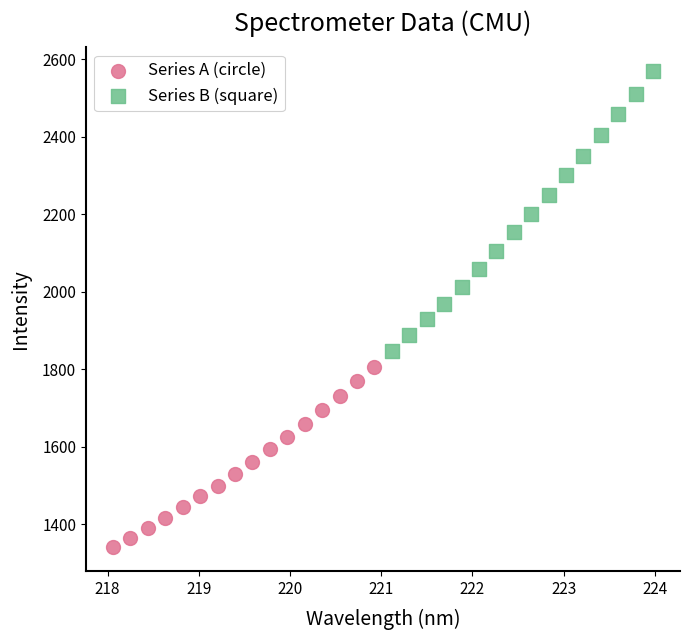

Which series contains the lowest Y value?

Series A (circle)